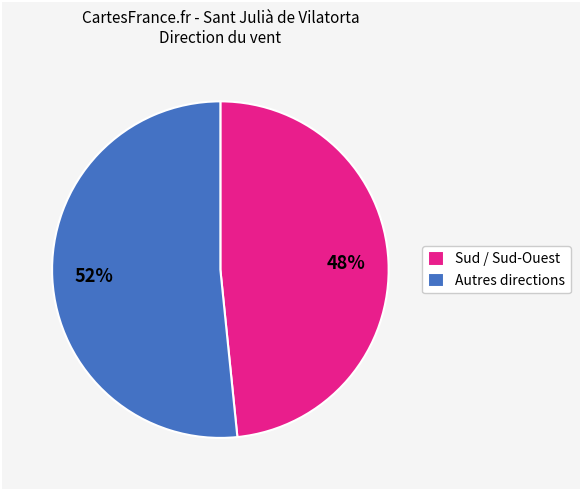

How many segments does this pie chart have?

2